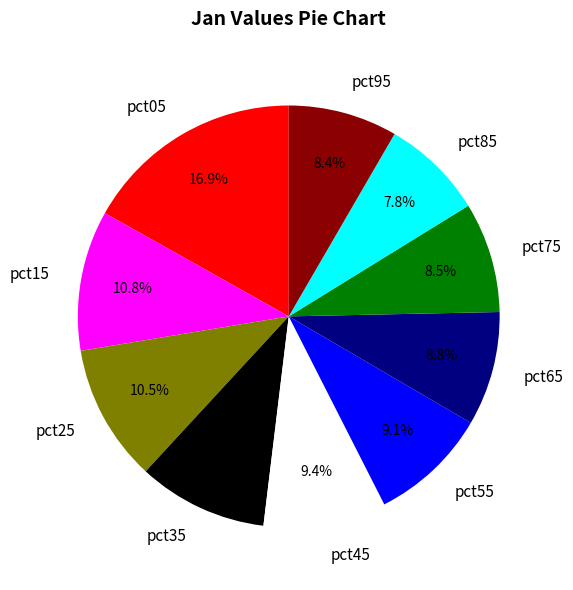

Is there a majority slice in this chart?

No